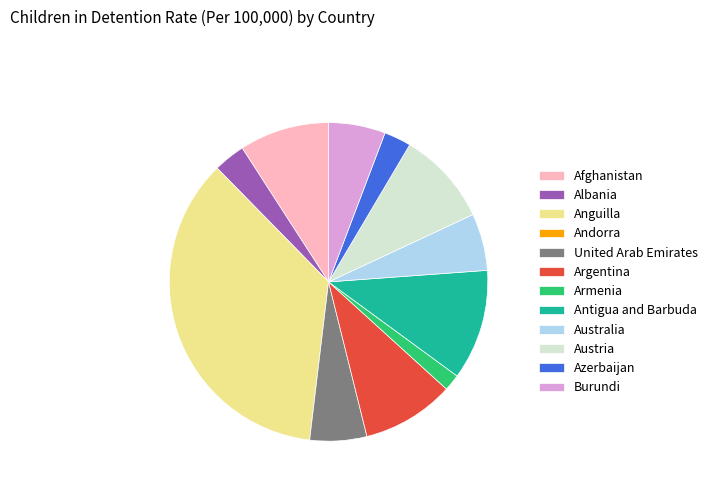

Is Azerbaijan the majority of the pie?

No